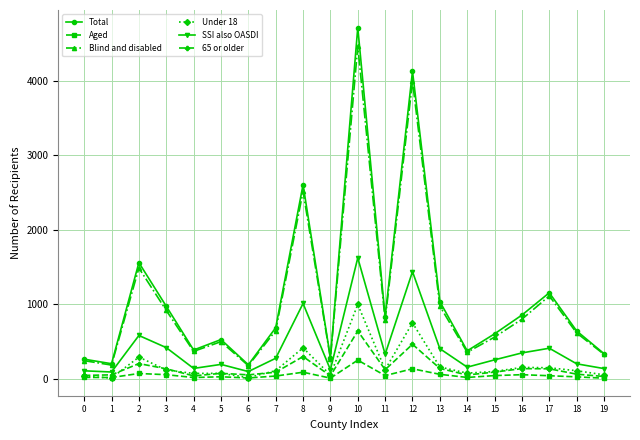

Which series has the largest total across all categories?

Total